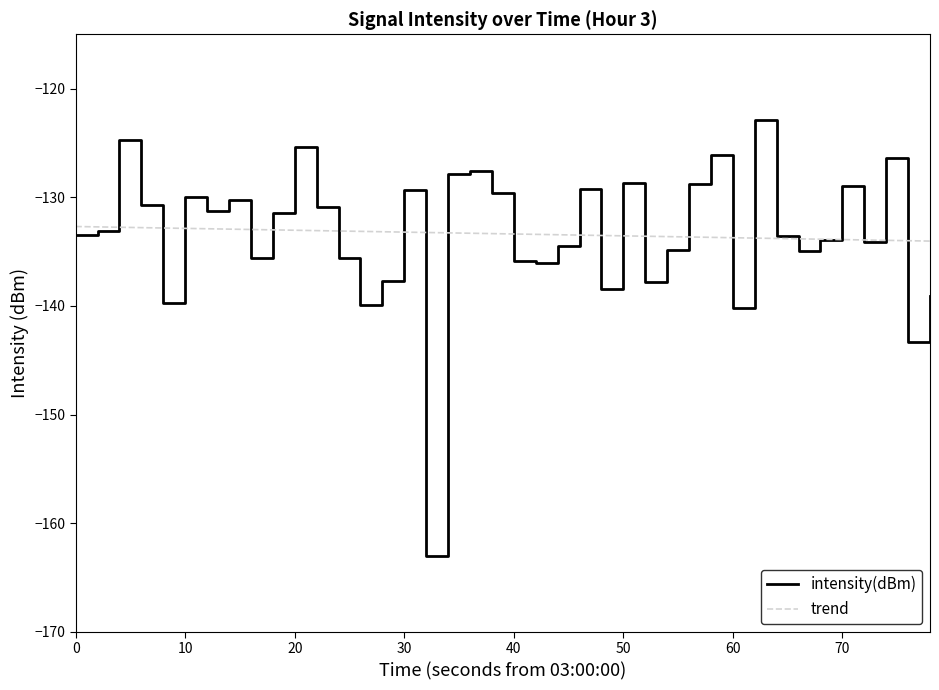

Which series has the largest range (max minus min)?

intensity(dBm)